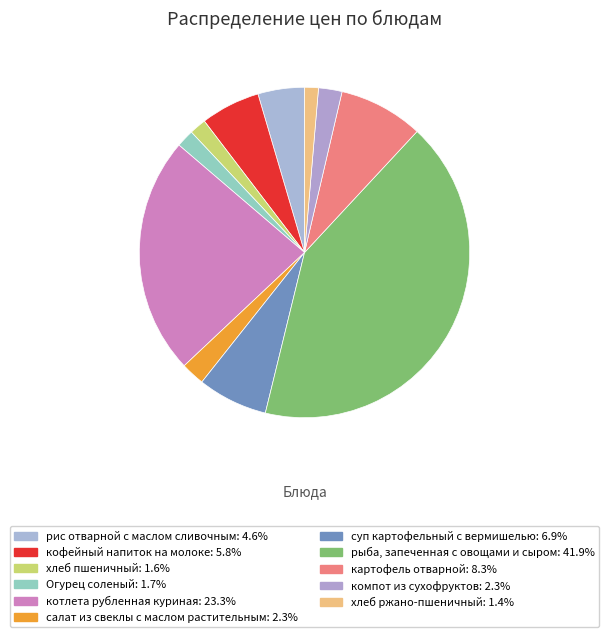

Which has a higher value, хлеб пшеничный or суп картофельный с вермишелью?

суп картофельный с вермишелью